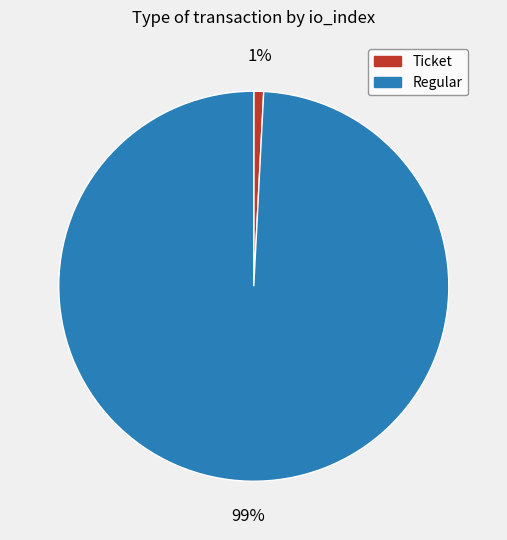

To the nearest percent, what is the combined percentage of Ticket and Regular?

100%